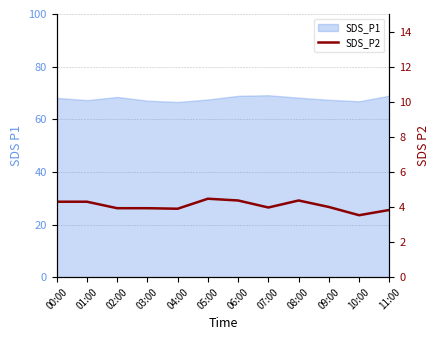

What is the label of the 4th point from the right?

08:00